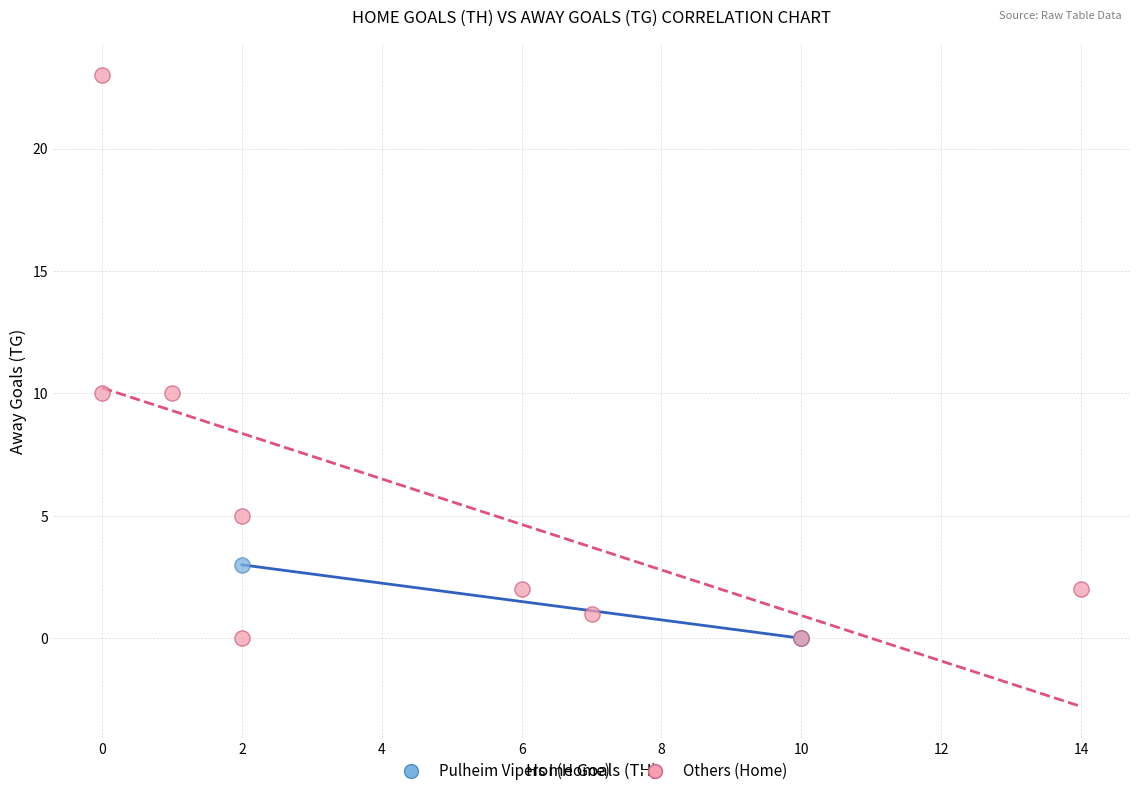

Which series reaches the maximum Y coordinate?

Others (Home)